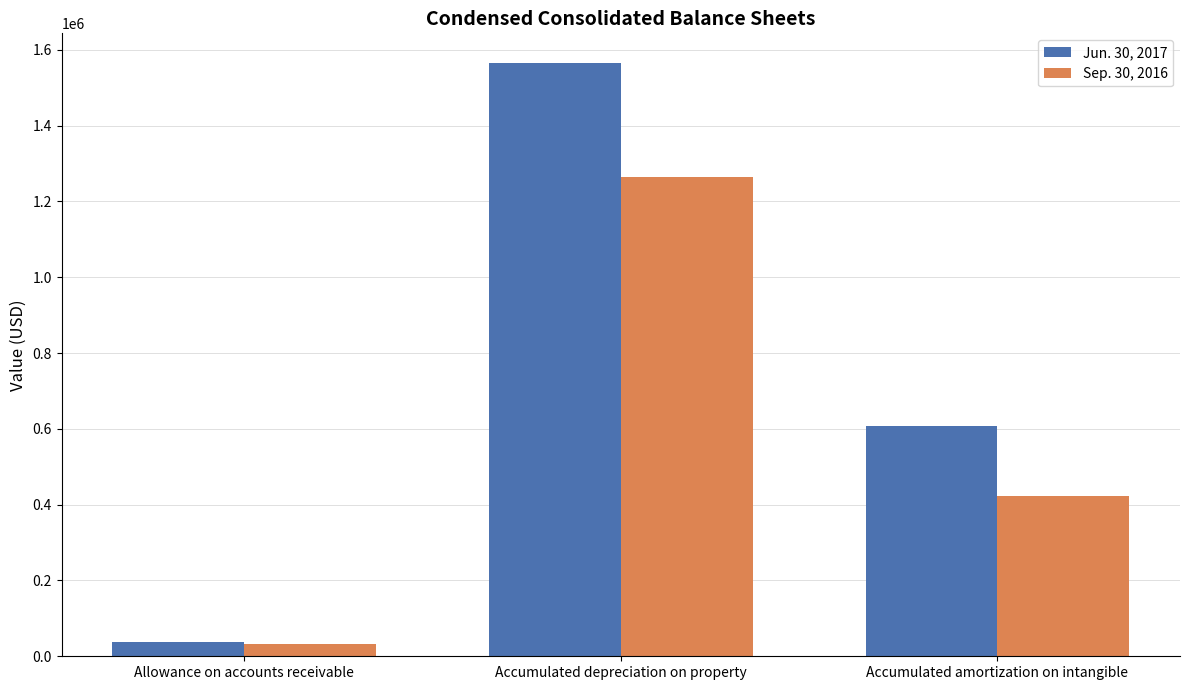

What is the label of the 1st bar from the left?

Allowance on accounts receivable